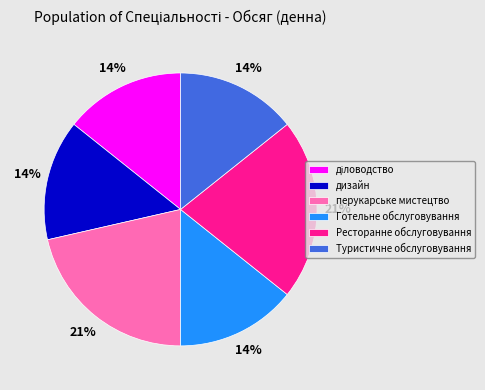

True or false: Ресторанне обслуговування accounts for 11% of the total.

False